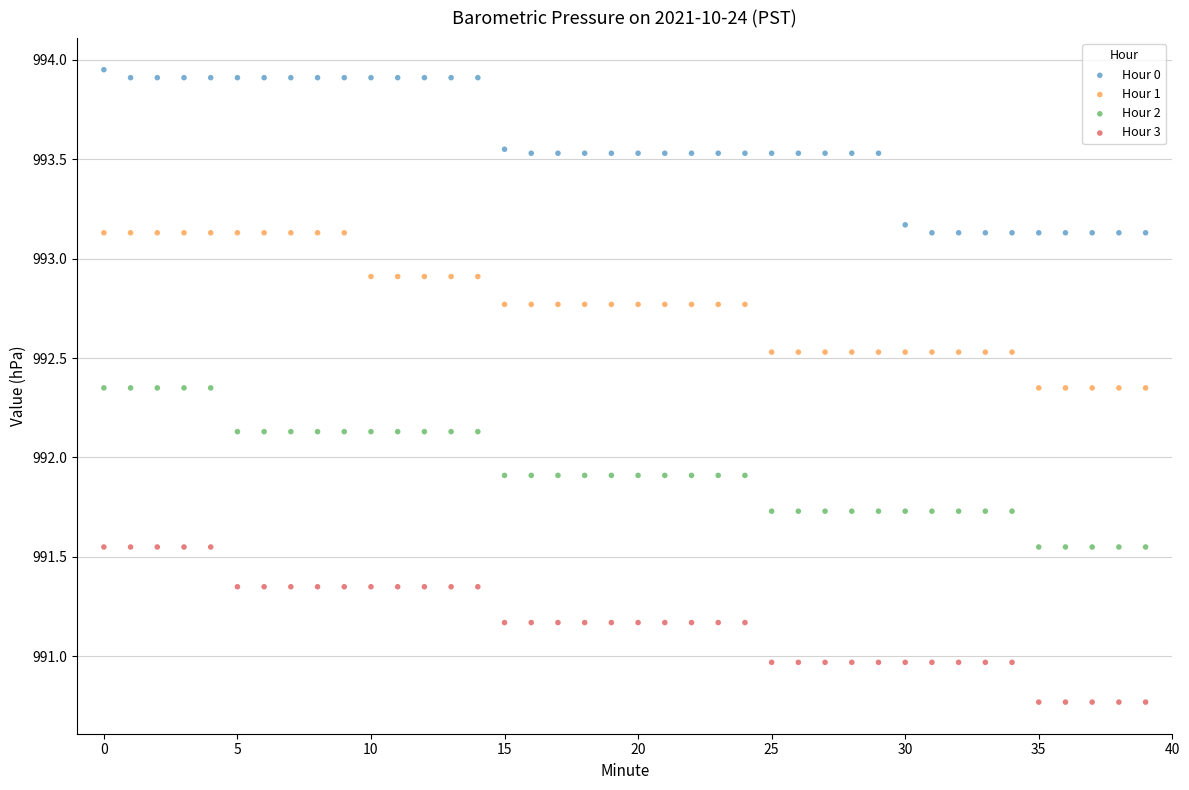

Across all data points, what is the range of Y values (max minus min)?

3.2